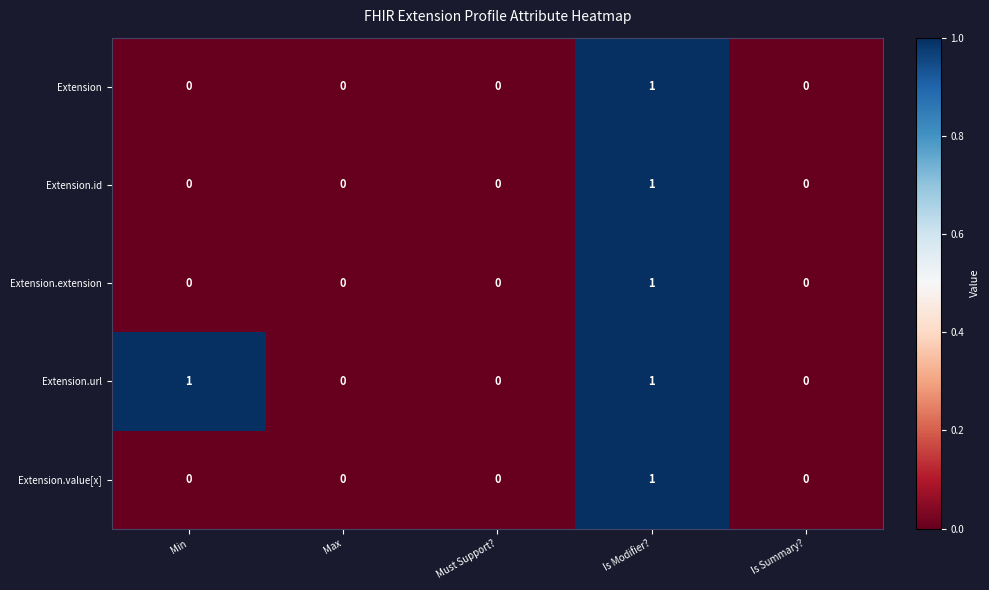

At which category is the sum across all series the highest?

Is Modifier?